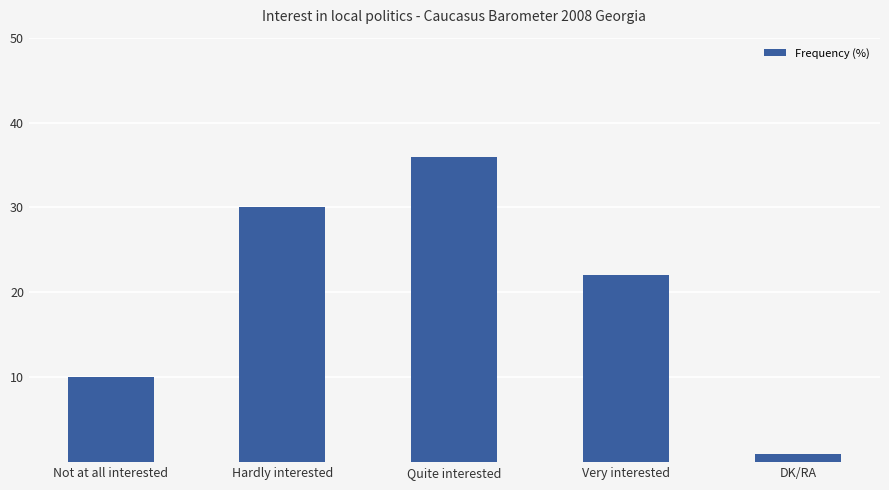

How many data points are less than 22?

2